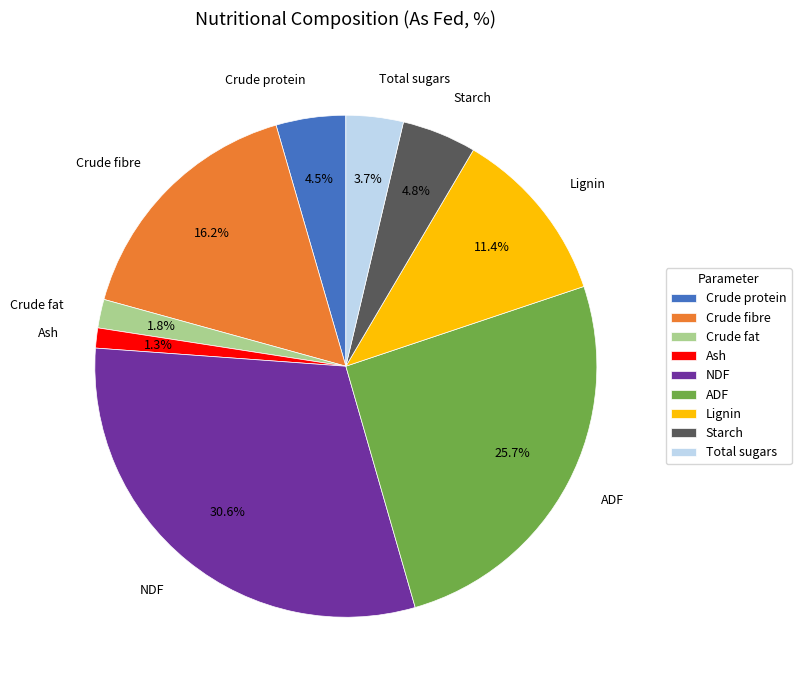

What is the total percentage of NDF and Ash?

31.9%